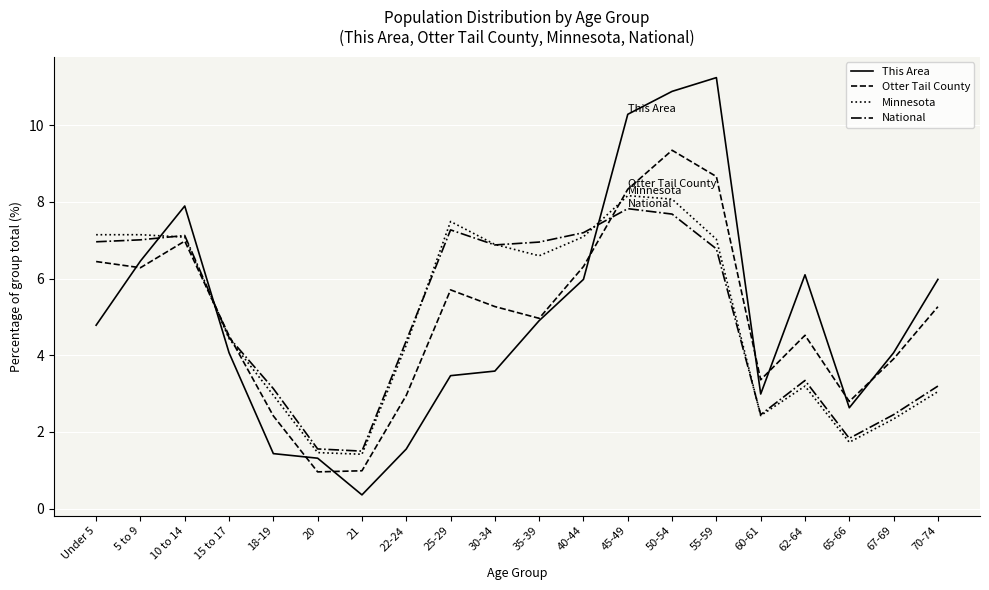

What position from the right is 67-69?

2